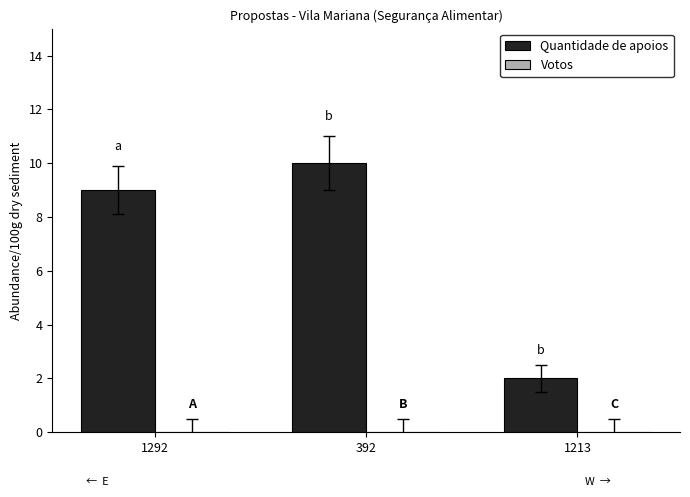

Rank the categories by value from highest to lowest.

392, 1292, 1213